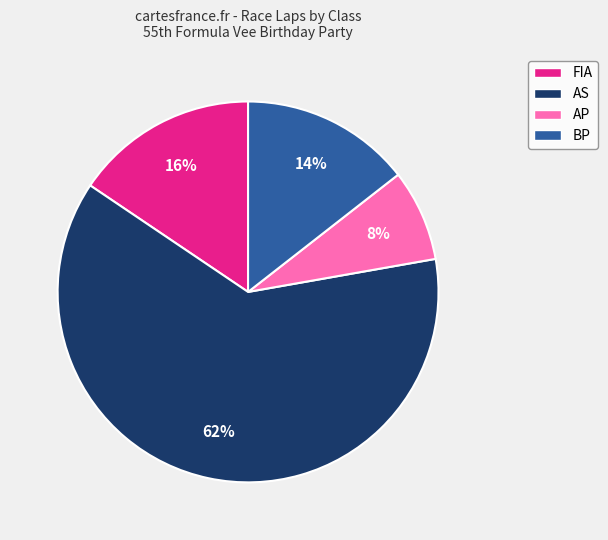

What percentage is the AS slice, to the nearest percent?

62%